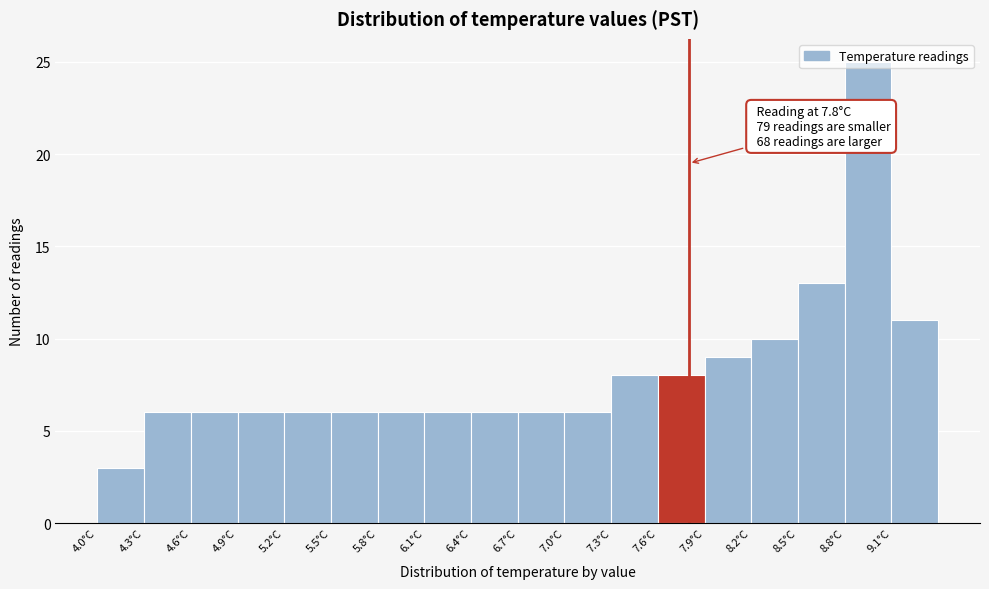

Over which range of the x-axis is the bar tallest?

8.8 to 9.1